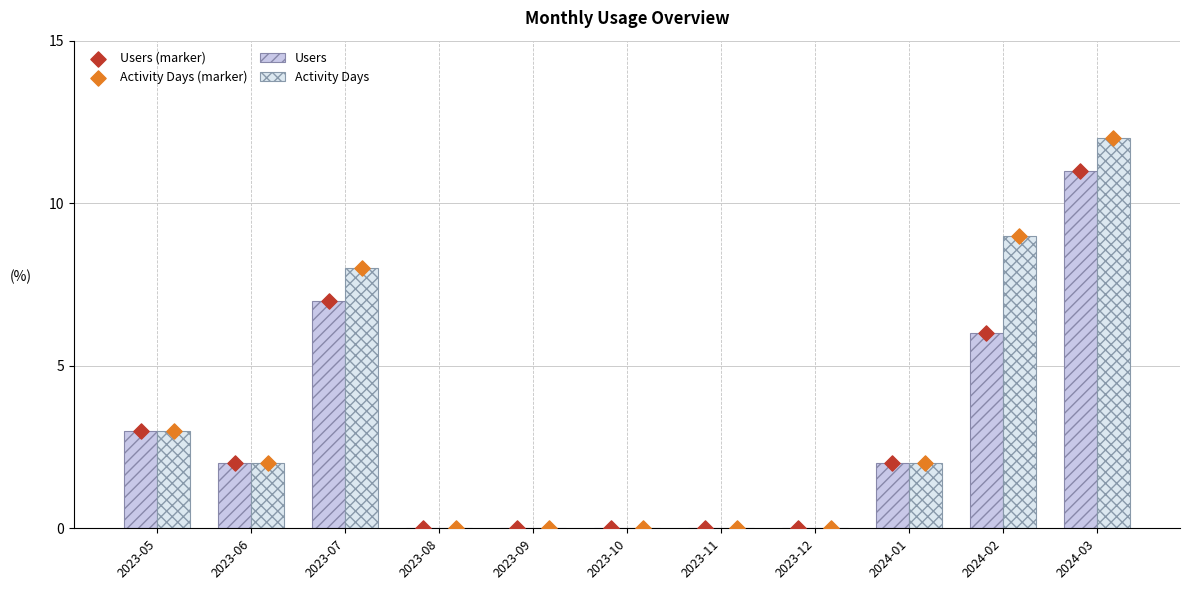

At how many categories does at least one series exceed 4?

3